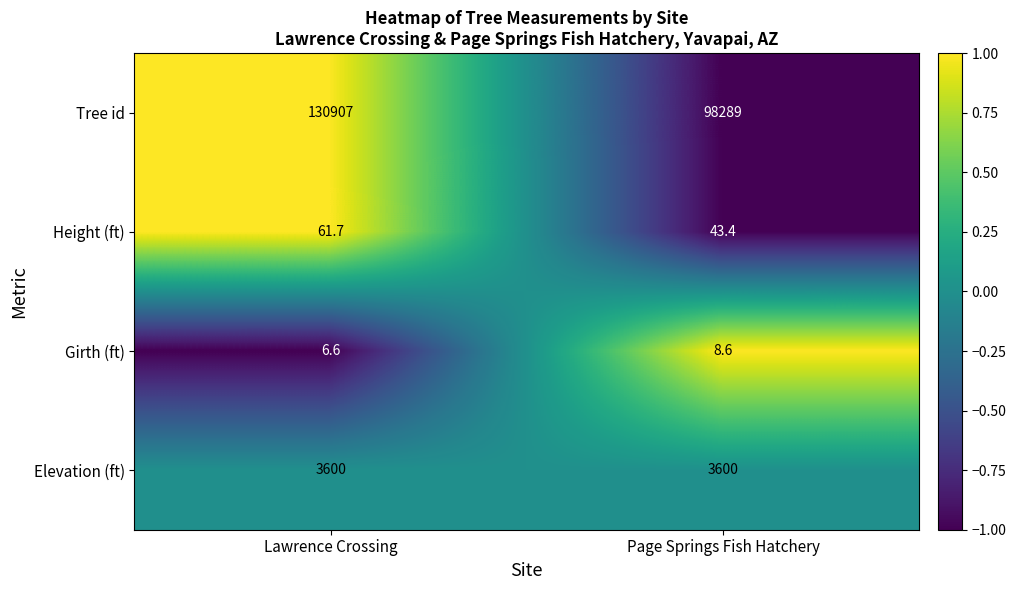

At which label is Height (ft) closest to 52?

Page Springs Fish Hatchery